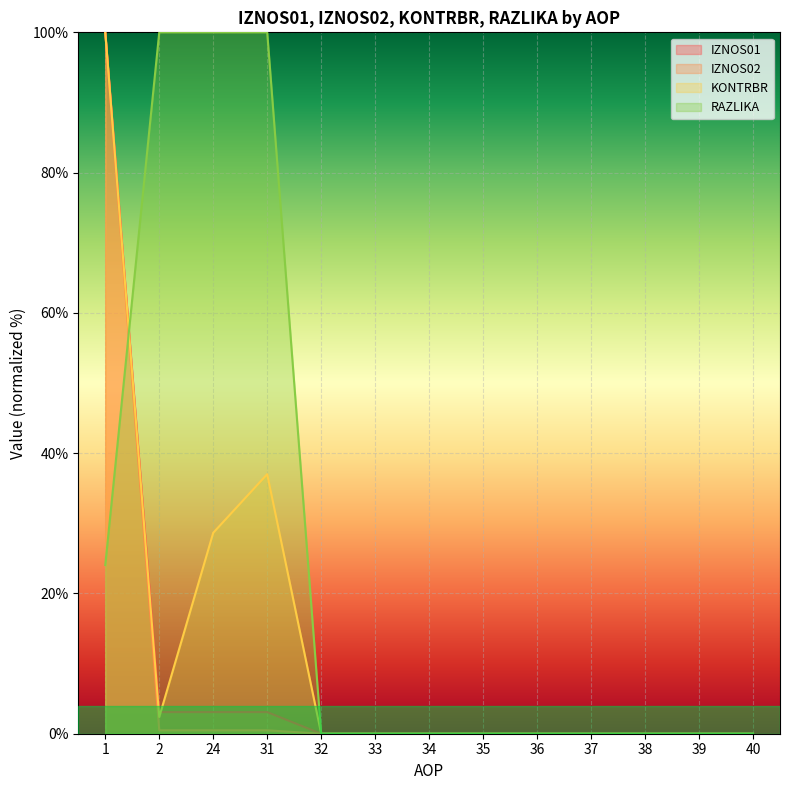

Which series changed the most between 1 and 24?

IZNOS02